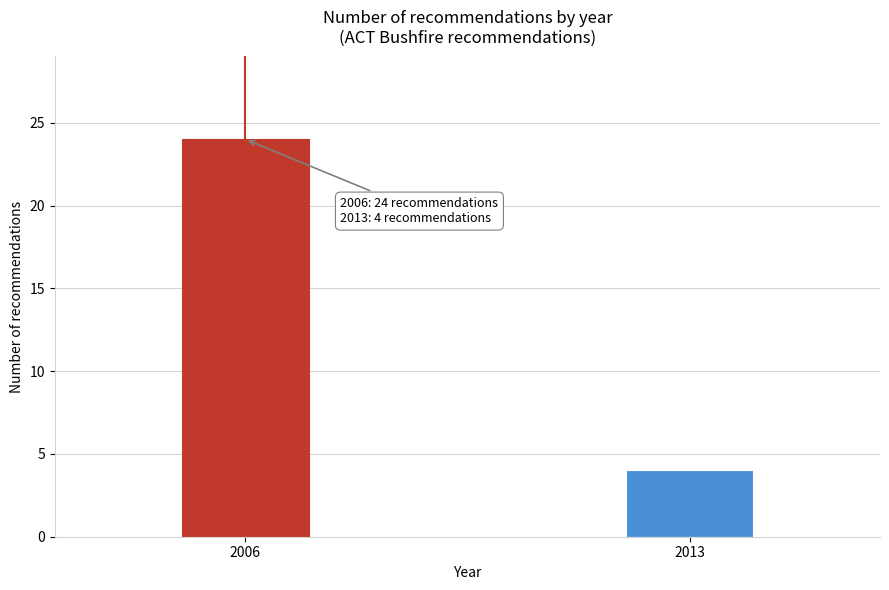

Reading right to left, transcribe all the data shown in this chart.

2013=4	2006=24